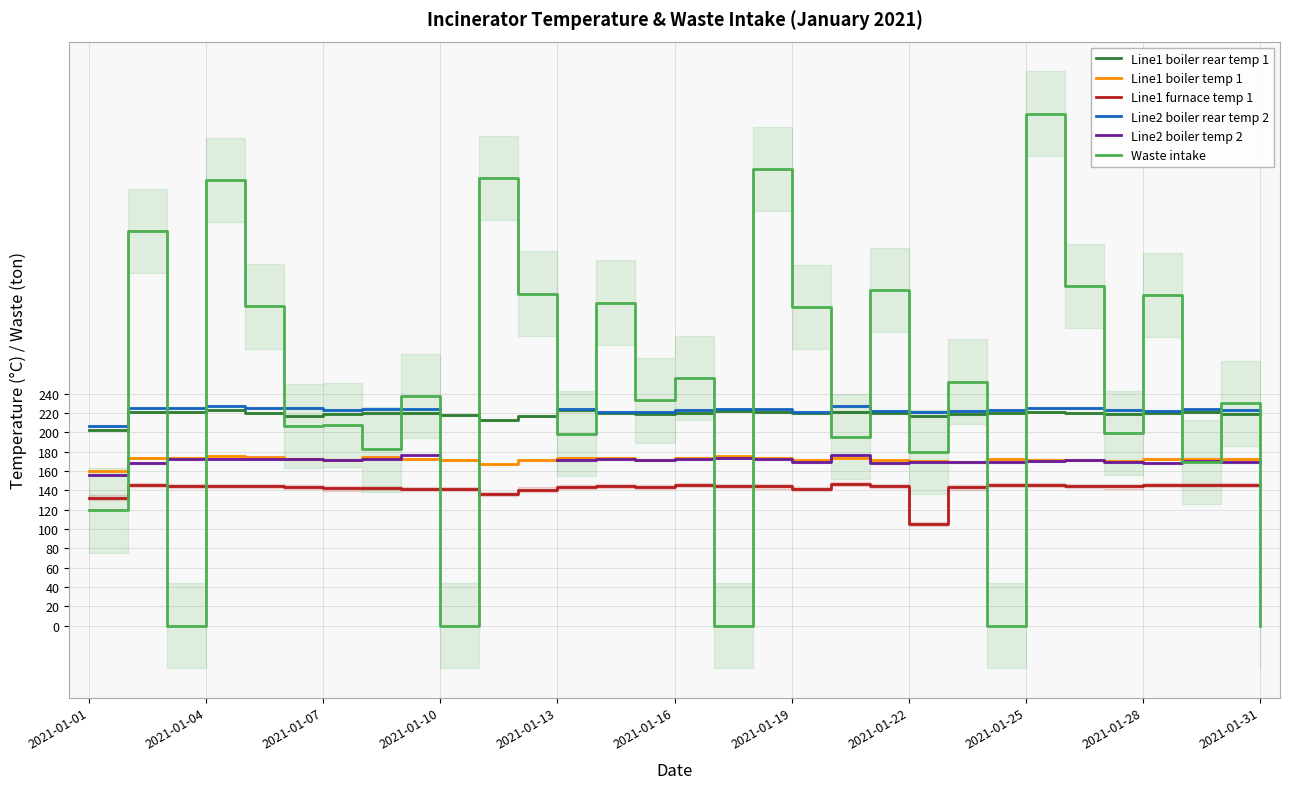

True or false: Line1 boiler temp 1 and Line1 furnace temp 1 intersect in this chart.

False